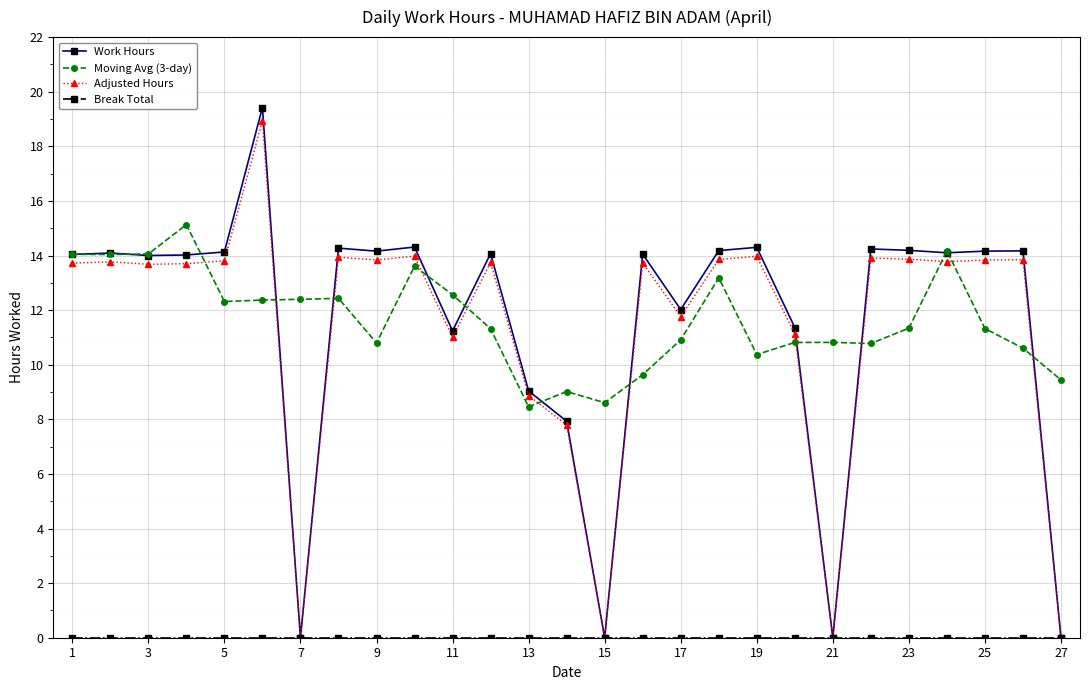

What is the maximum value for Adjusted Hours?

18.9